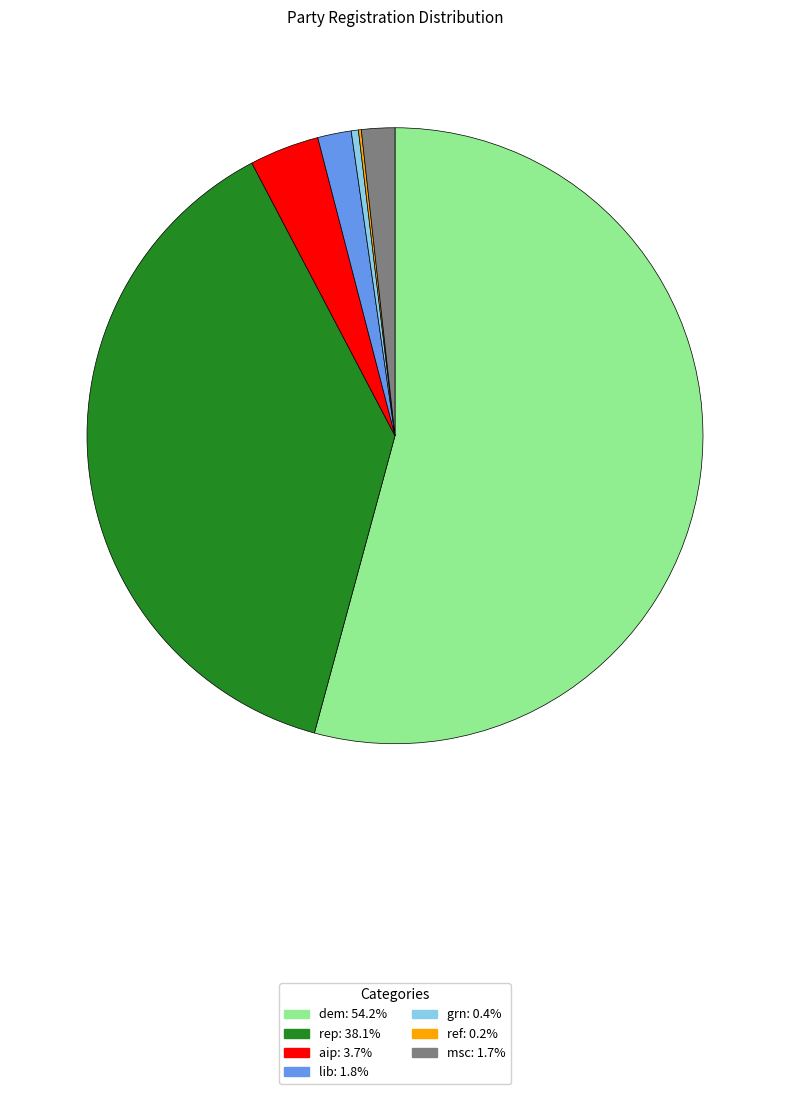

Which has a higher value, aip or grn?

aip